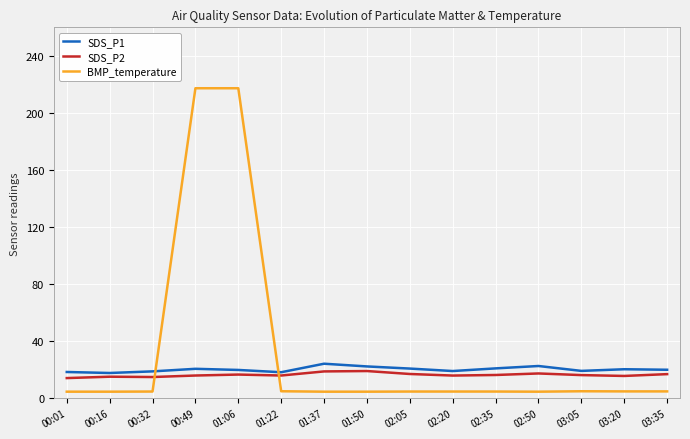

What is the difference between the maximum and minimum values in the SDS_P1 series?

6.5